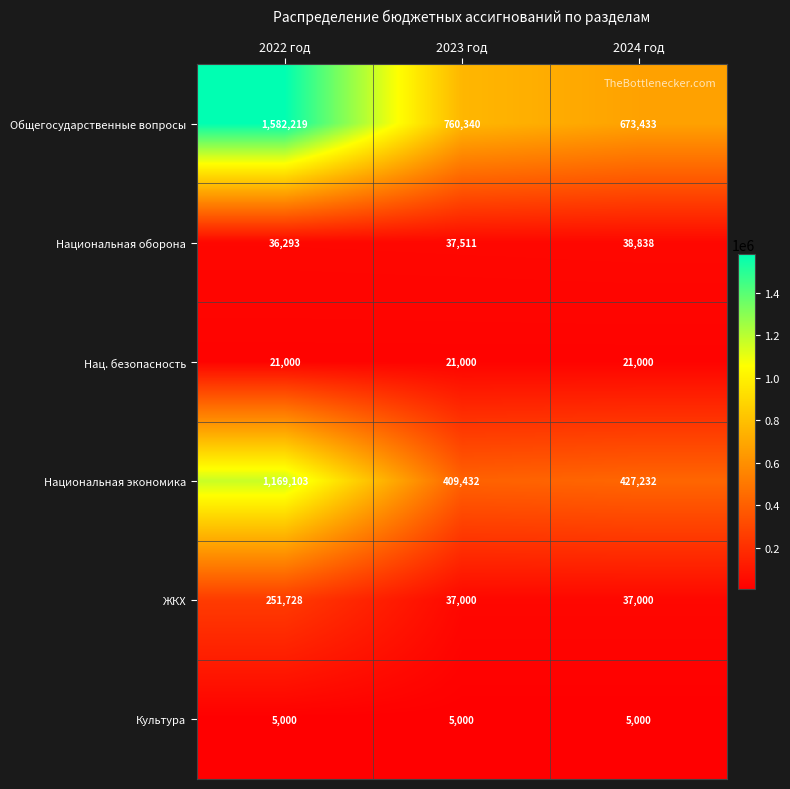

The value of Национальная экономика at 2023 год is 409432. True or false?

True